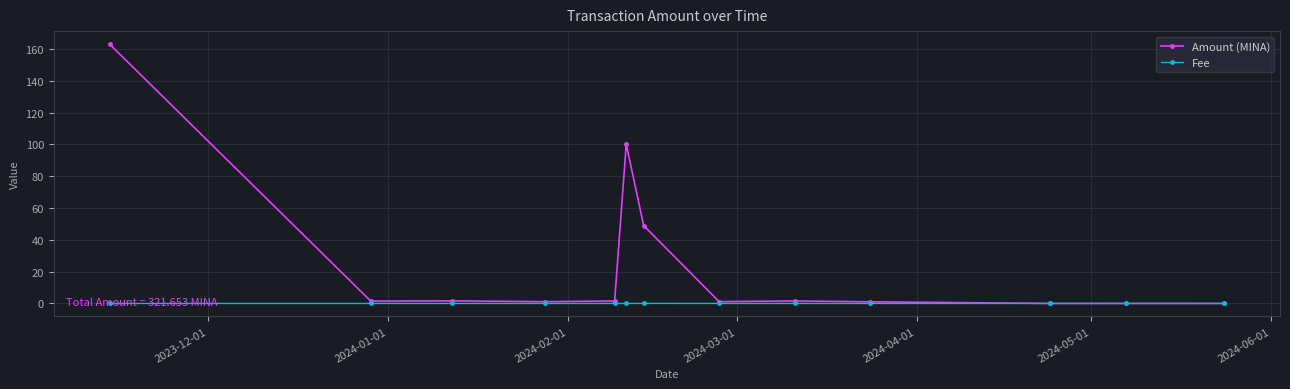

True or false: Amount (MINA) has more than 0 interior local peaks.

True